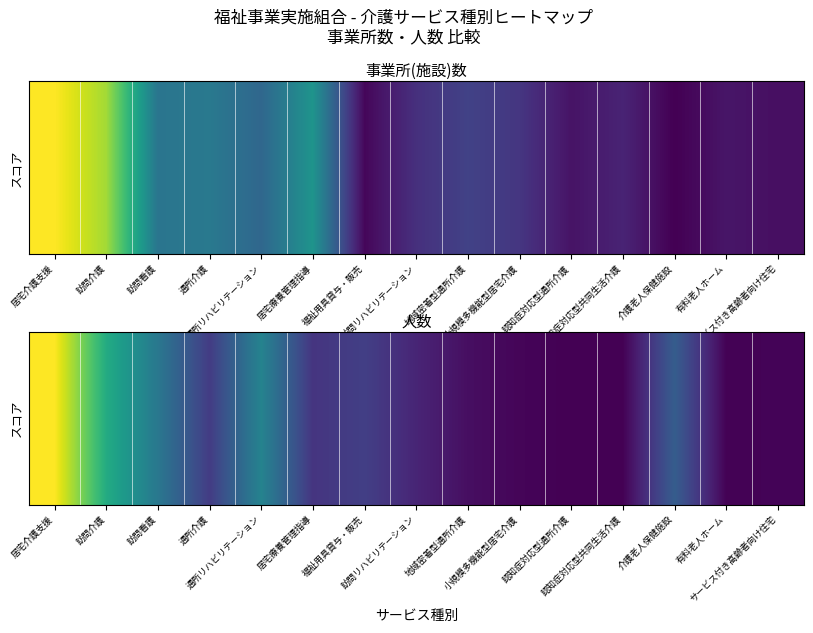

How many distinct data groups are displayed?

1